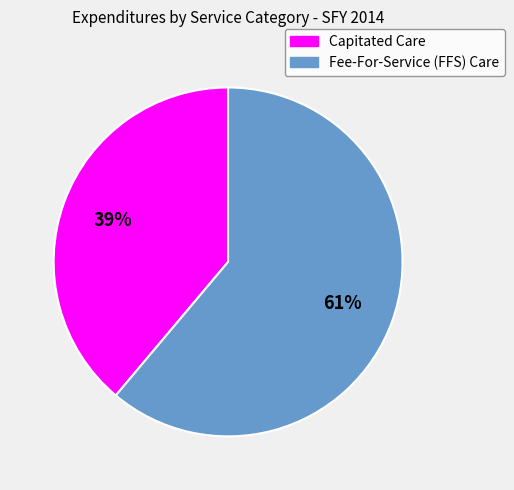

Which category has the smallest portion of the pie?

Capitated Care